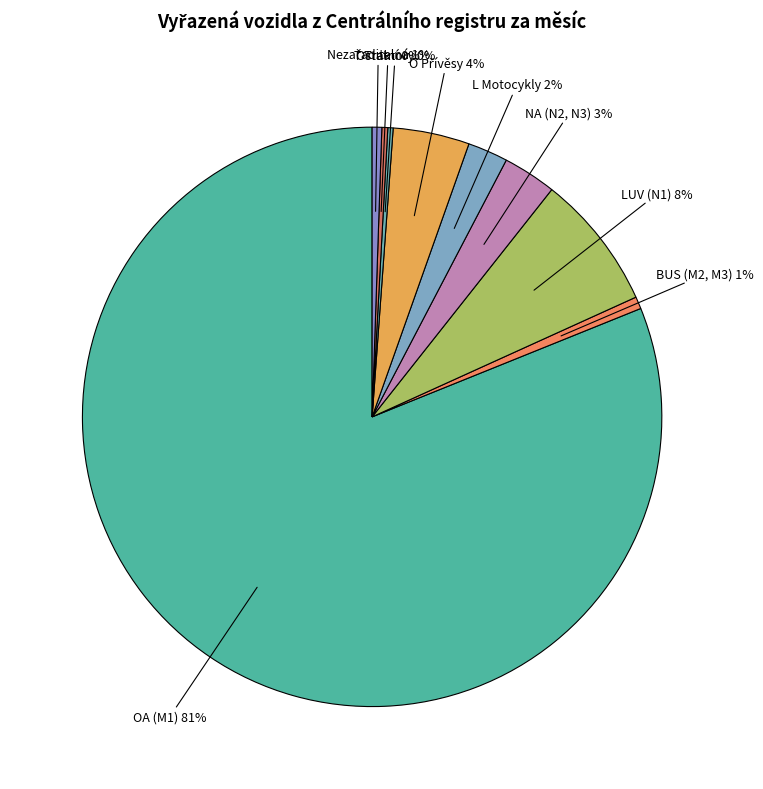

Rank the categories by value from lowest to highest.

T Traktory, Ostatní vozidla, Nezařaditelná vozidla, BUS (M2, M3) Autobusy, L Motocykly, NA (N2, N3) Nákladní automobily, O Přívěsy, LUV (N1) Lehká užitková vozidla, OA (M1) Osobní automobily